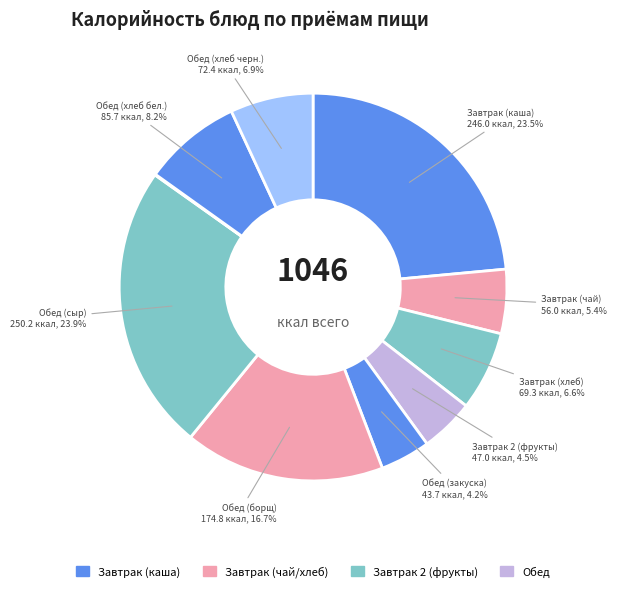

How many slices are in this pie chart?

10